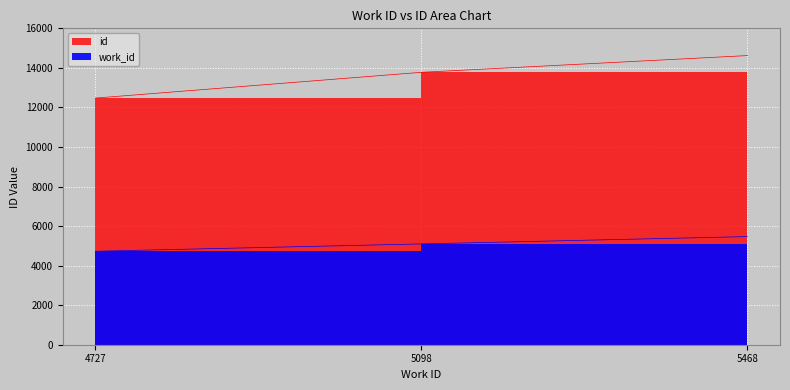

How many series are shown in this chart?

2